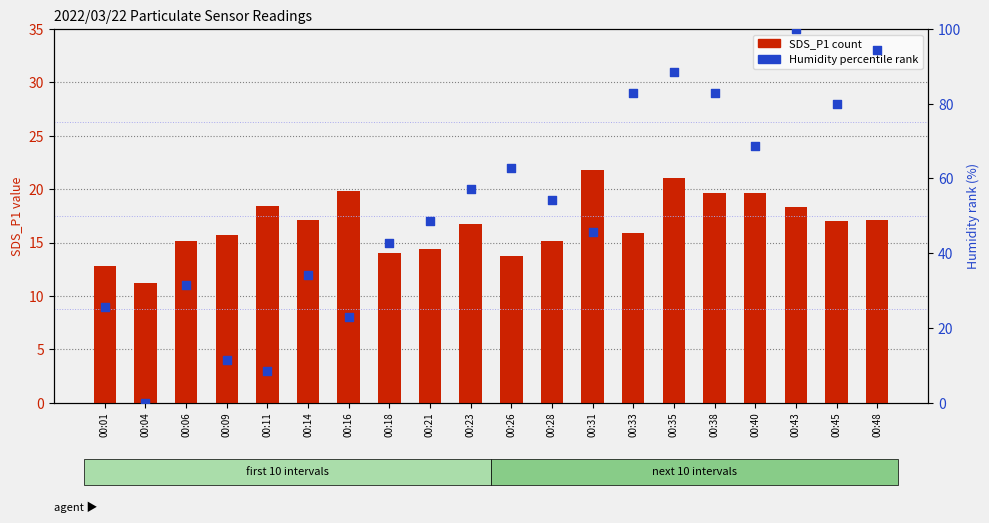

What are all the series names shown in the legend?

SDS_P1 (count), Humidity (percentile)